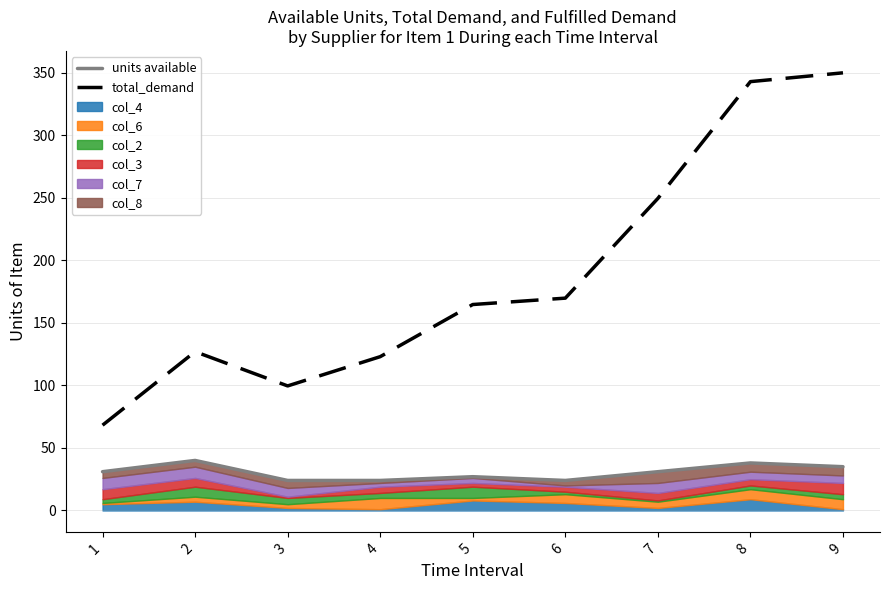

At which label does units available first exceed 31?

2